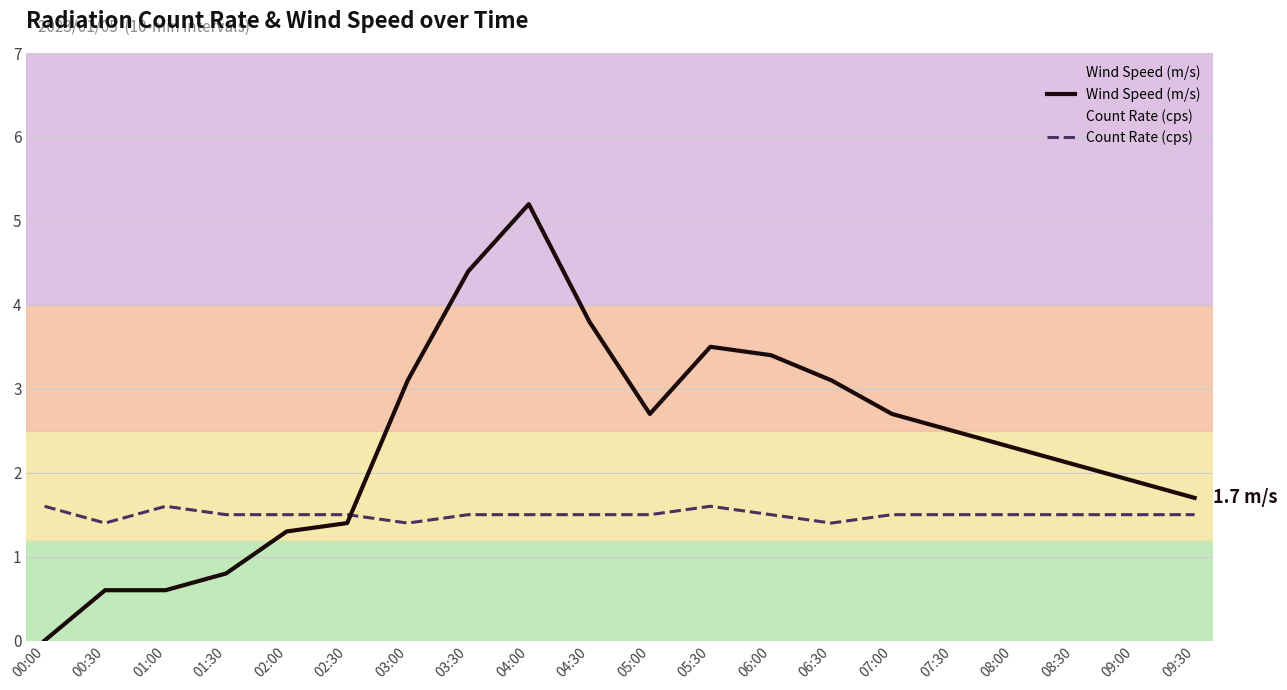

At which category is the sum across all series the highest?

04:00